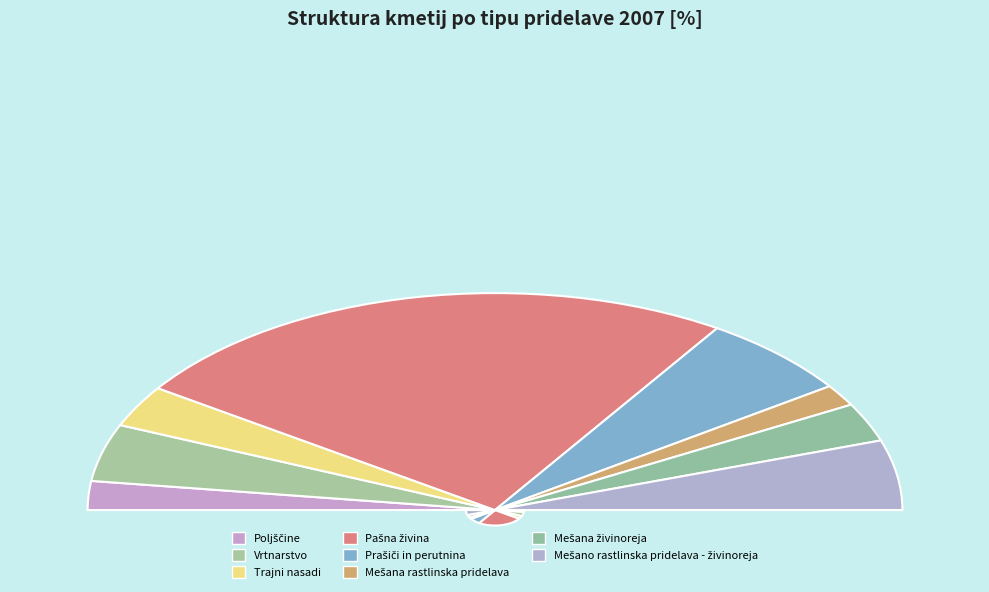

Rank the categories by value from highest to lowest.

Pašna živina, Prašiči in perutnina, Mešano rastlinska pridelava - živinoreja, Vrtnarstvo, Trajni nasadi, Mešana živinoreja, Poljščine, Mešana rastlinska pridelava